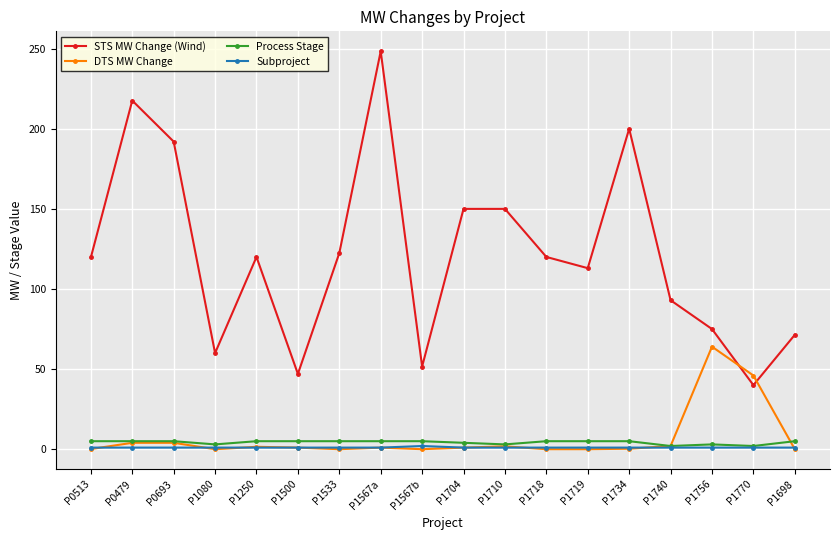

True or false: Process Stage and STS MW Change (Wind) cross at least once.

False